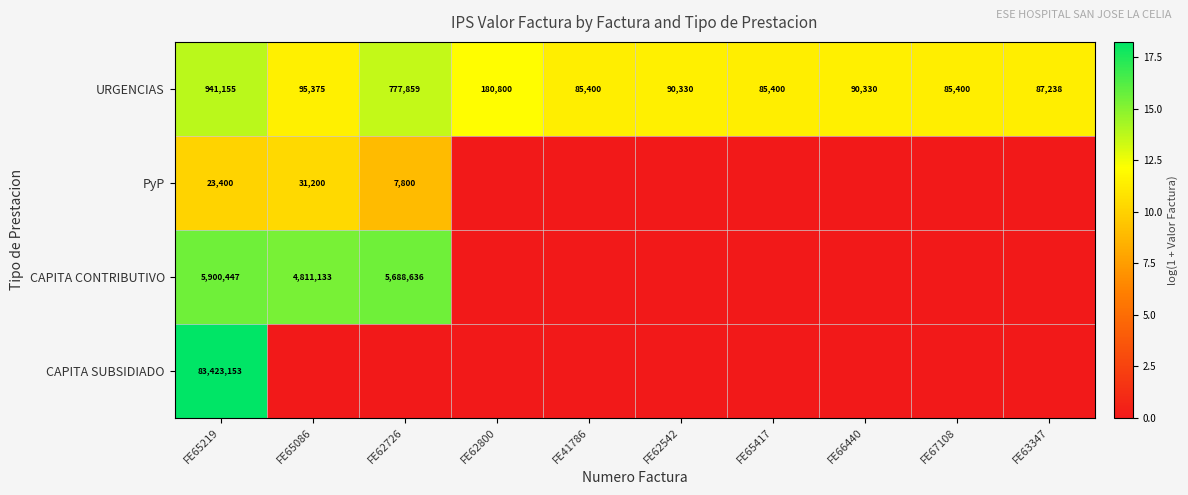

The CAPITA CONTRIBUTIVO series shows 5688636 at FE62726. True or false?

True